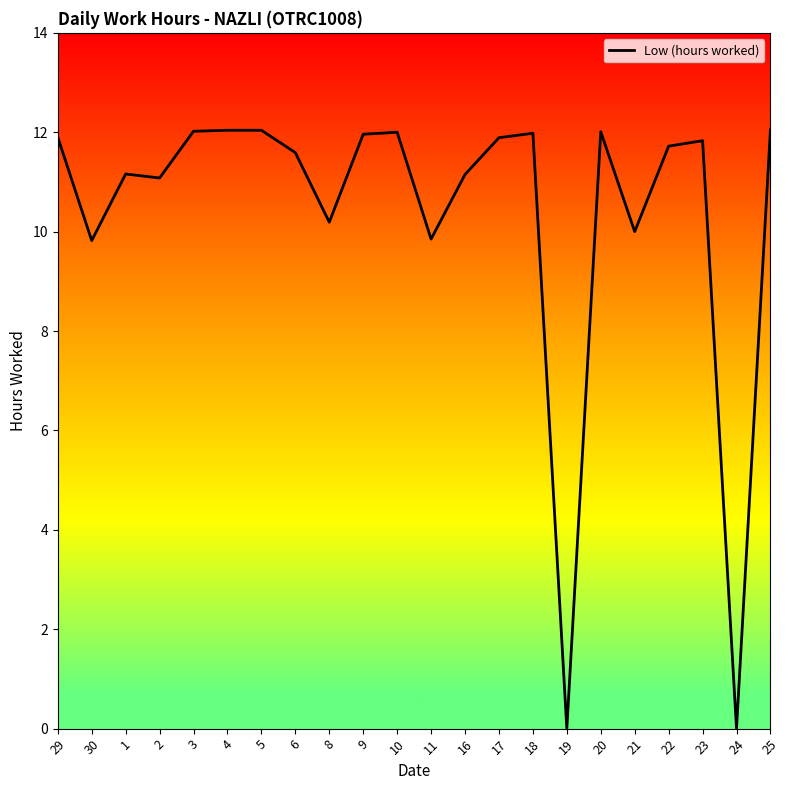

True or false: the data shows 5.2 at 18.

False